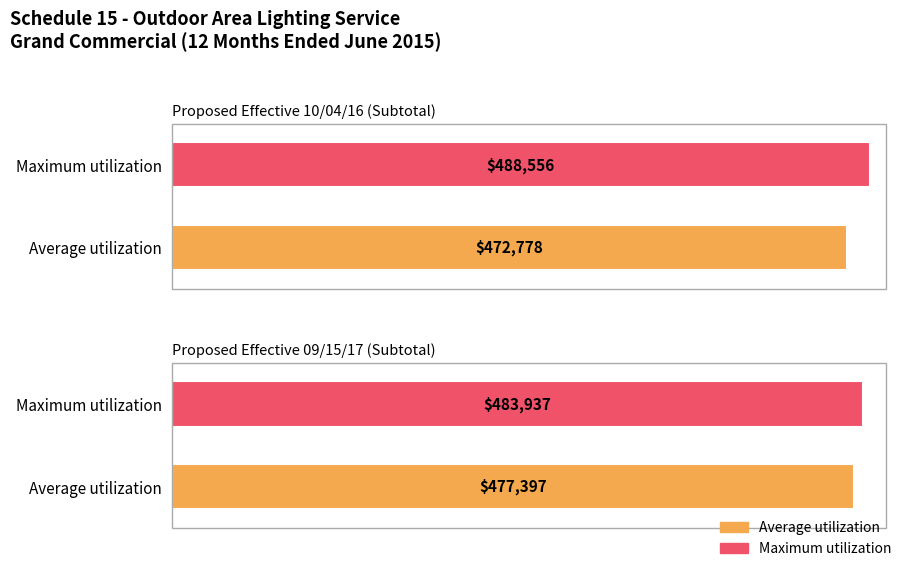

At which label is Maximum utilization closest to 486246?

Proposed Effective 09/15/17 (Subtotal)